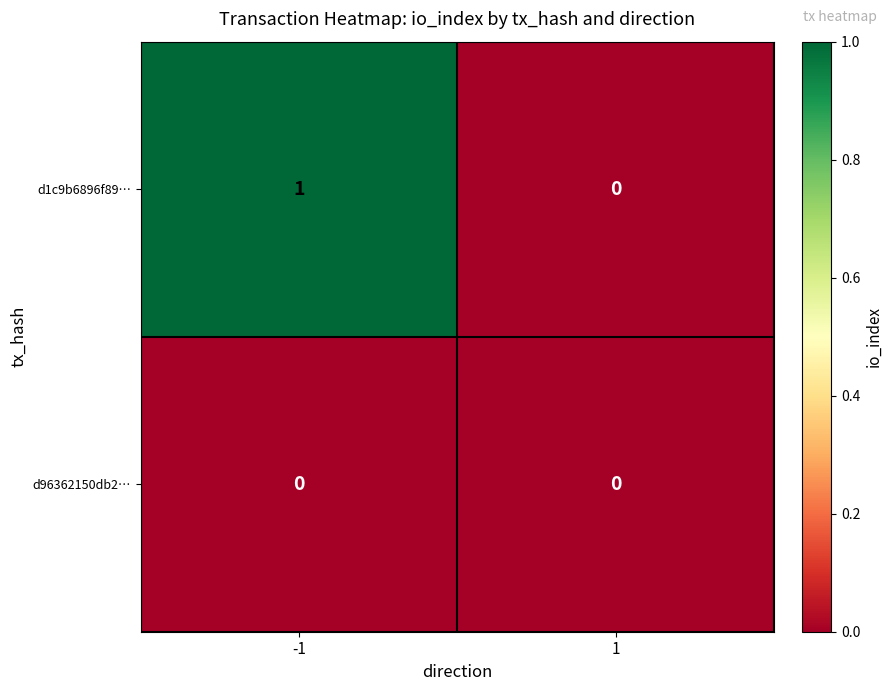

Reading left to right, list all the values displayed in this chart.

d1c9b6896f89…: 1	0
d96362150db2…: 0	0